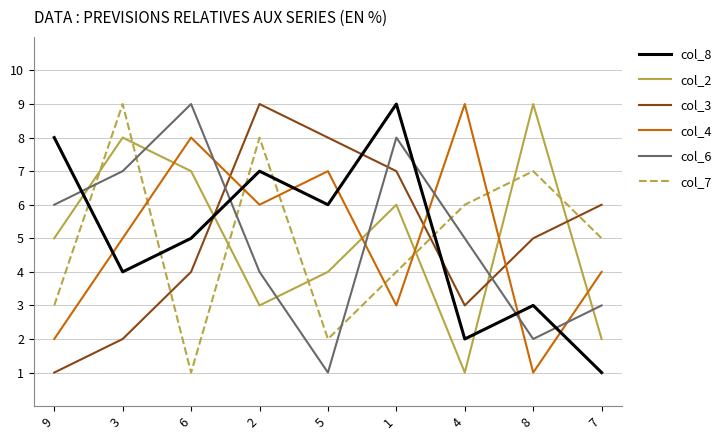

How many lines are shown in the chart?

6